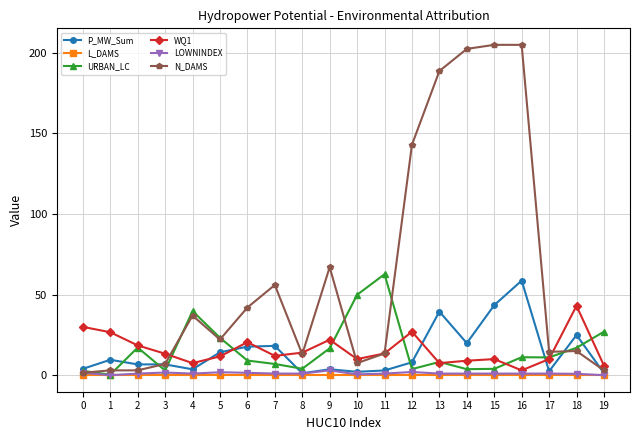

How many data points does each series have?

20